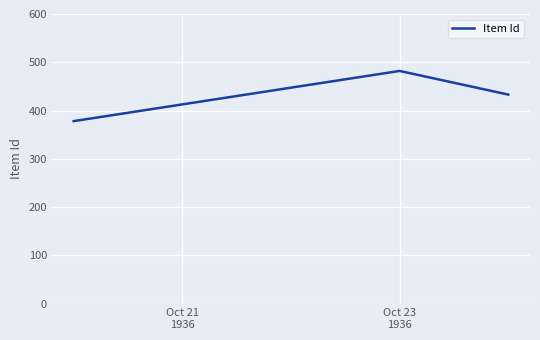

What is the sum of all values?

1293